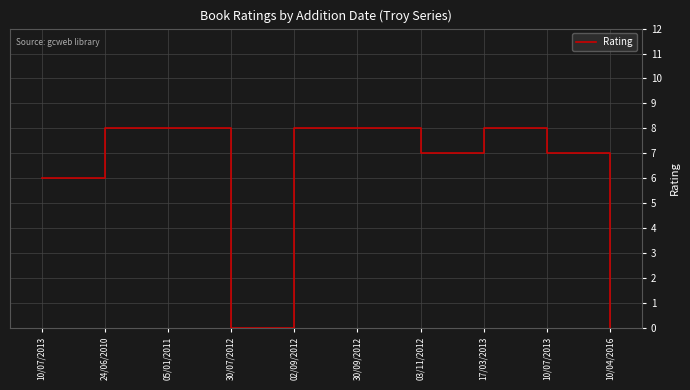

Does the chart display data point markers on the line(s)?

No